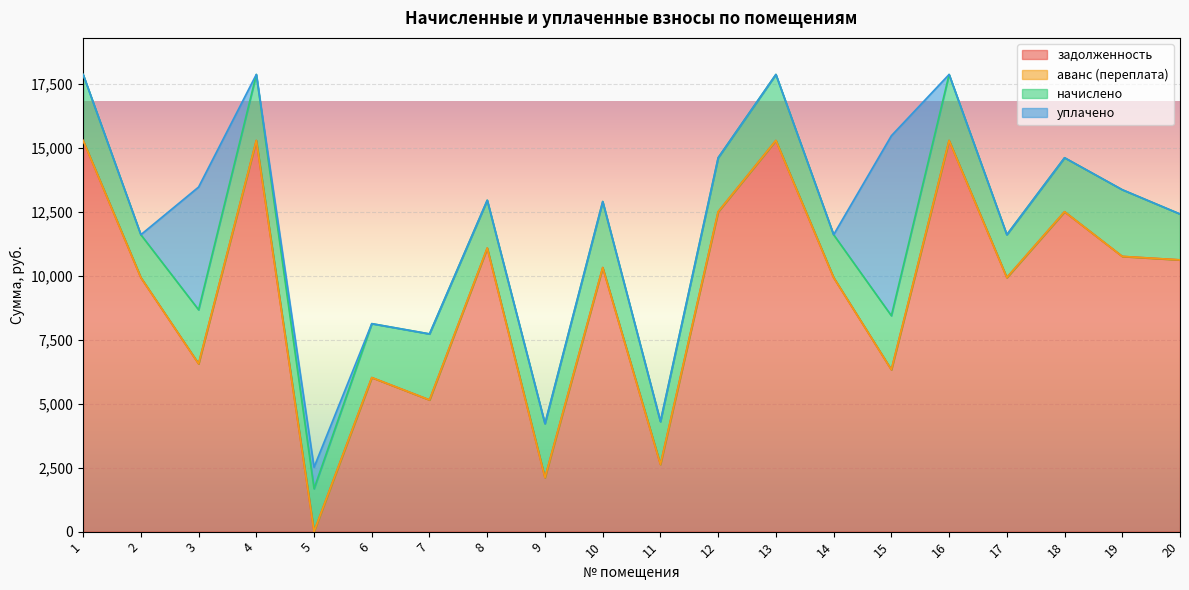

True or false: уплачено and аванс (переплата) cross at least once.

False